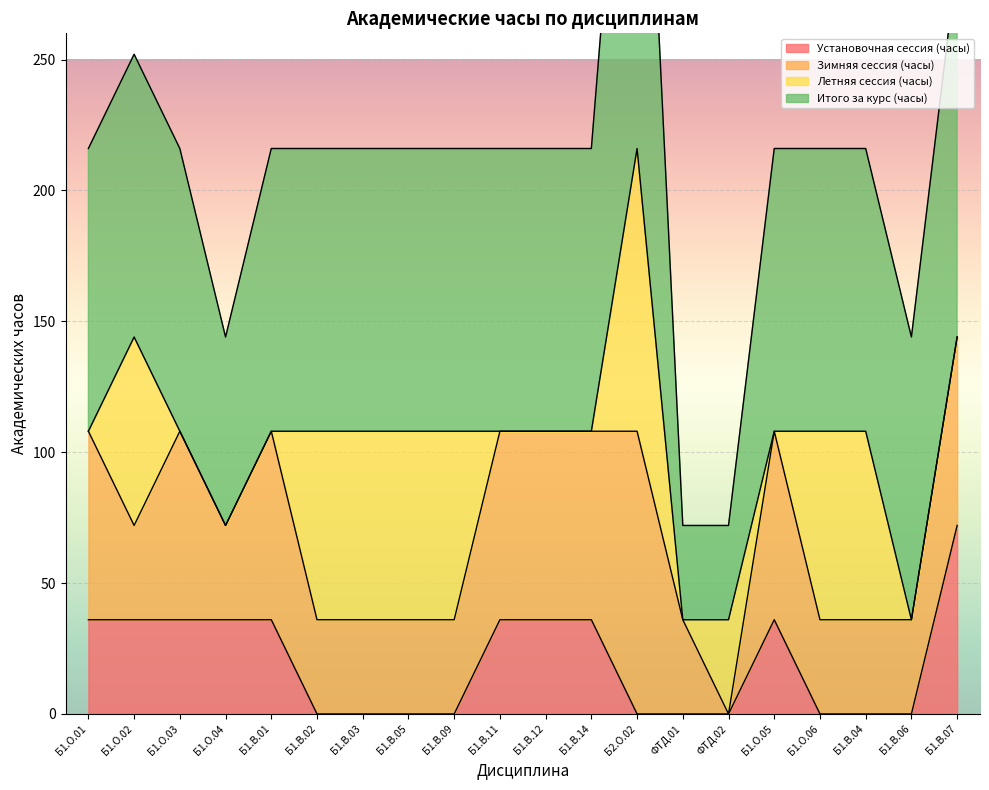

Where is the first local minimum for Зимняя сессия (часы)?

Б1.О.02